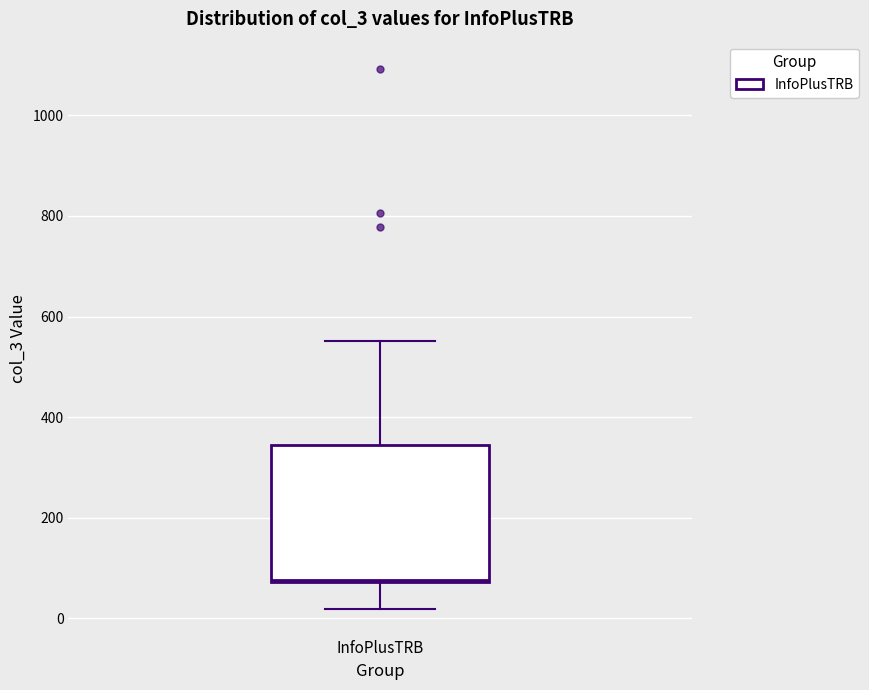

Where is the upper edge of the box for InfoPlusTRB on the y-axis? The values are not printed on the chart, so give them approximately, as read against the axis.

340